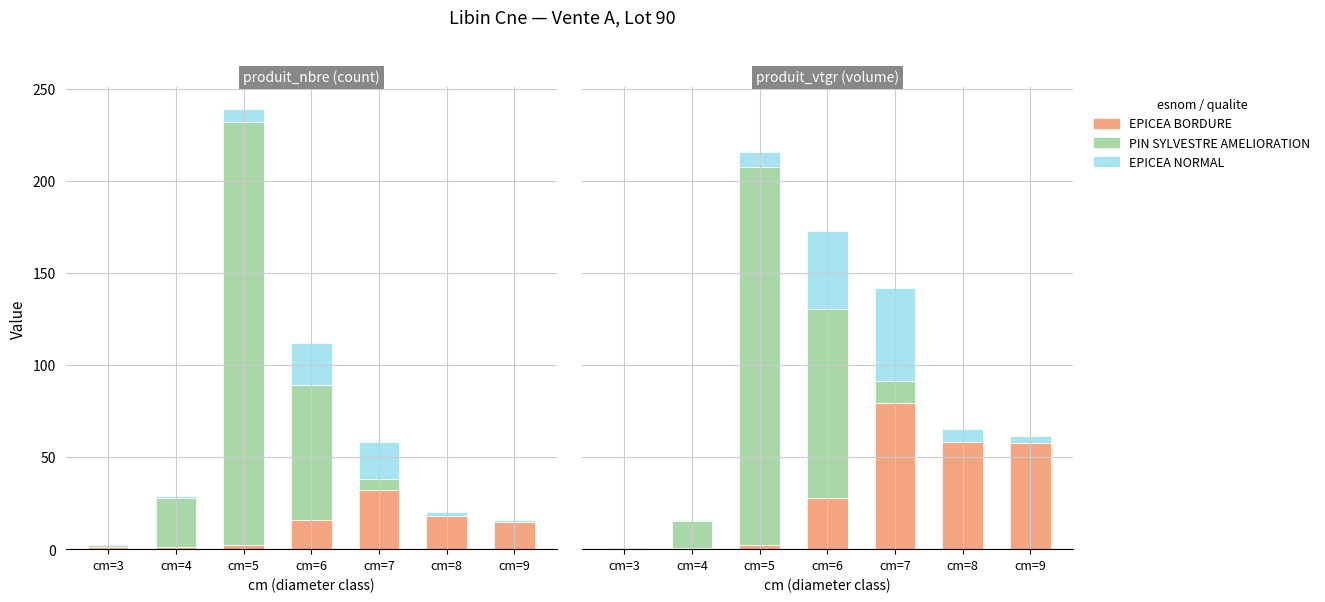

Which series has the largest range (max minus min)?

PIN SYLVESTRE AMELIORATION